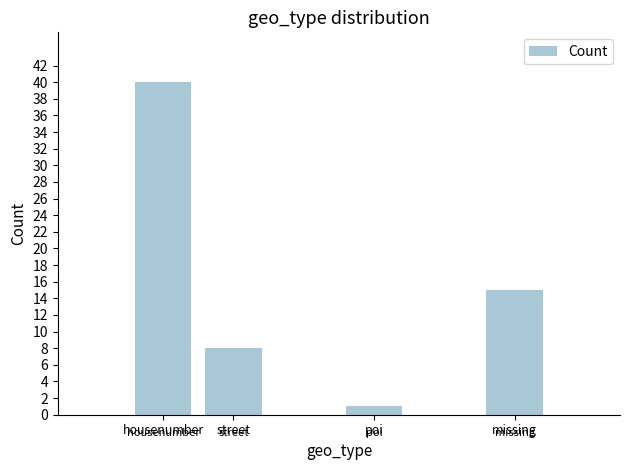

What is the difference between the maximum and minimum values?

39